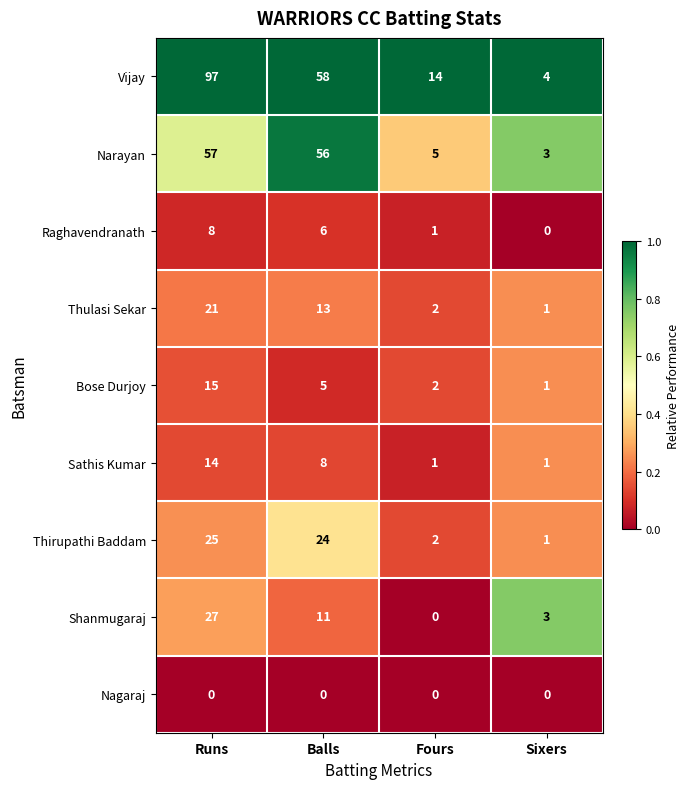

At which category is the sum across all series the highest?

Runs